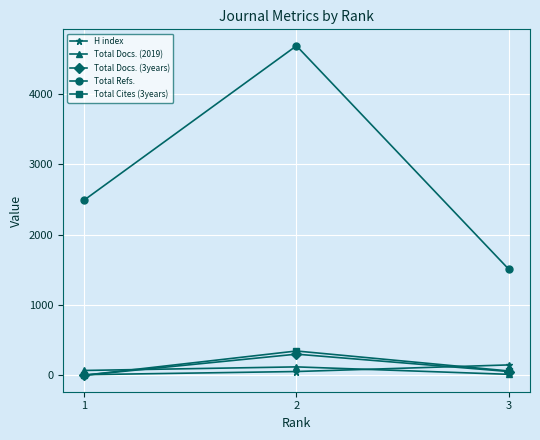

Which series has the largest range (max minus min)?

Total Refs.